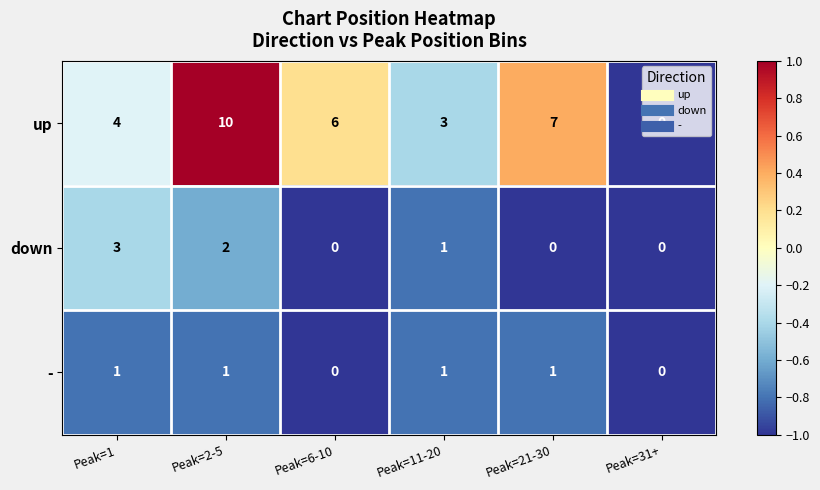

Between Peak=1 and Peak=11-20, which series saw the biggest shift?

down